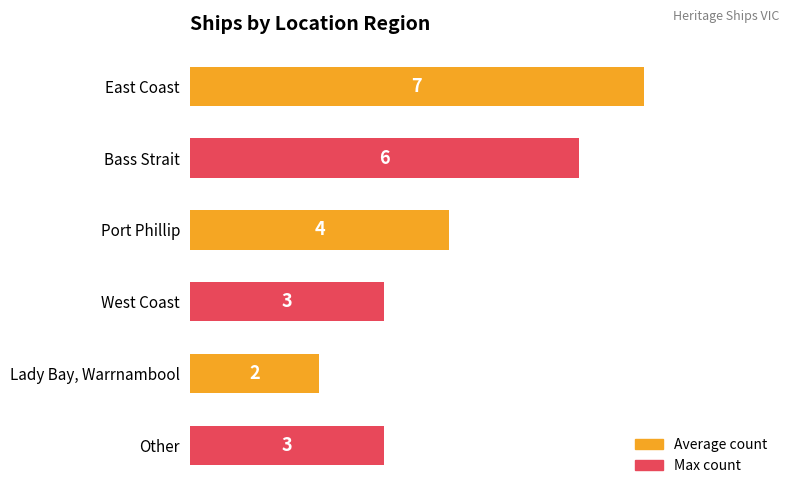

Reading bottom to top, extract all data points from this chart.

3	2	3	4	6	7